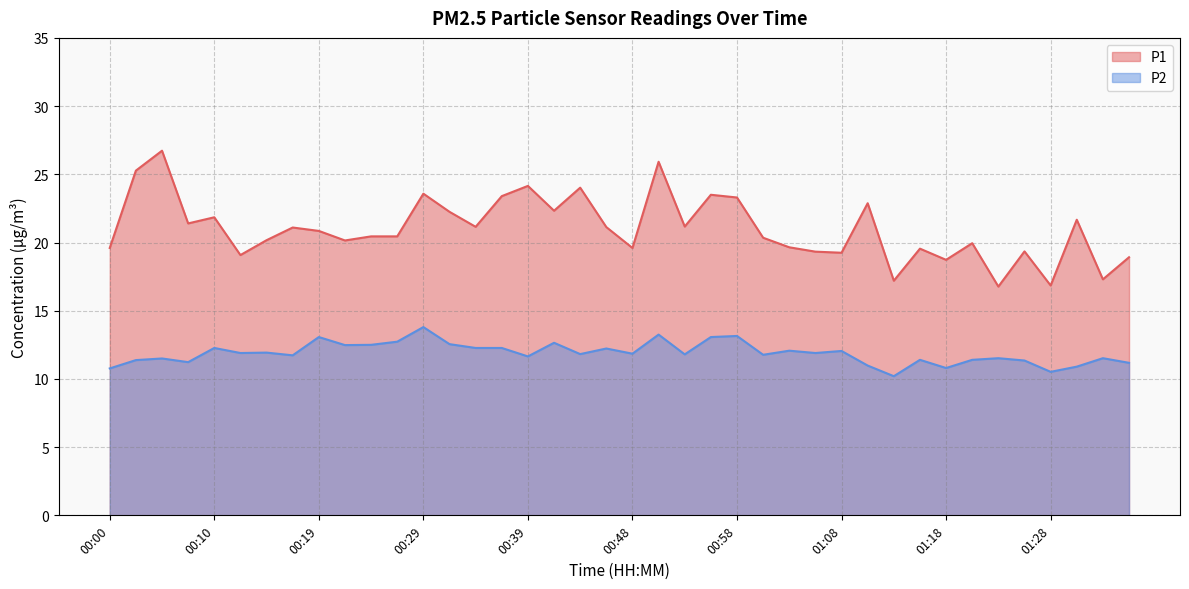

True or false: P1 has more than 1 points higher than both neighbors.

True